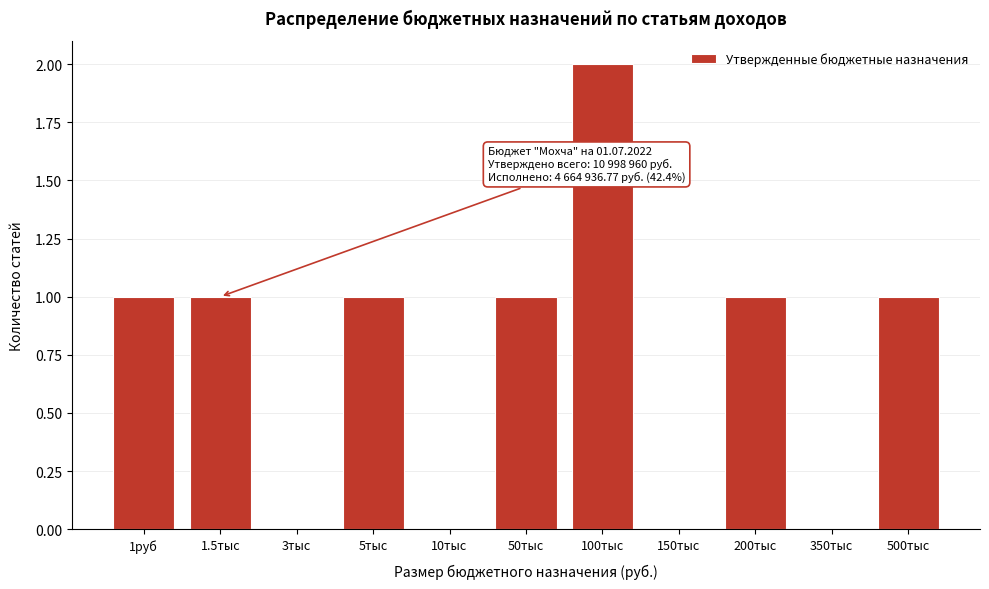

Reading left to right, extract all data points from this chart.

1руб=1	1.5тыс=1	3тыс=0	5тыс=1	10тыс=0	50тыс=1	100тыс=2	150тыс=0	200тыс=1	350тыс=0	500тыс=1